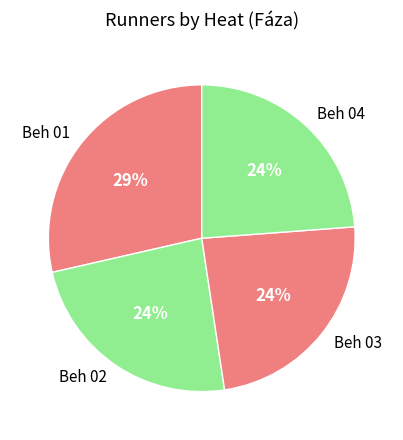

Which category has the biggest portion of the pie?

Beh 01